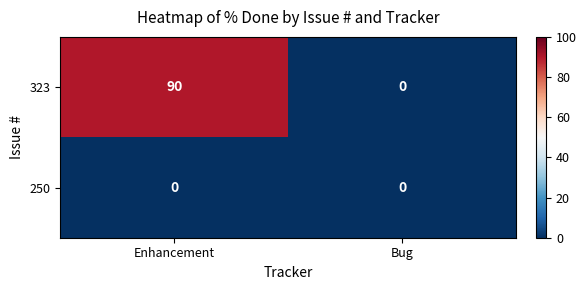

Rank the series by their maximum value, from highest to lowest.

323, 250